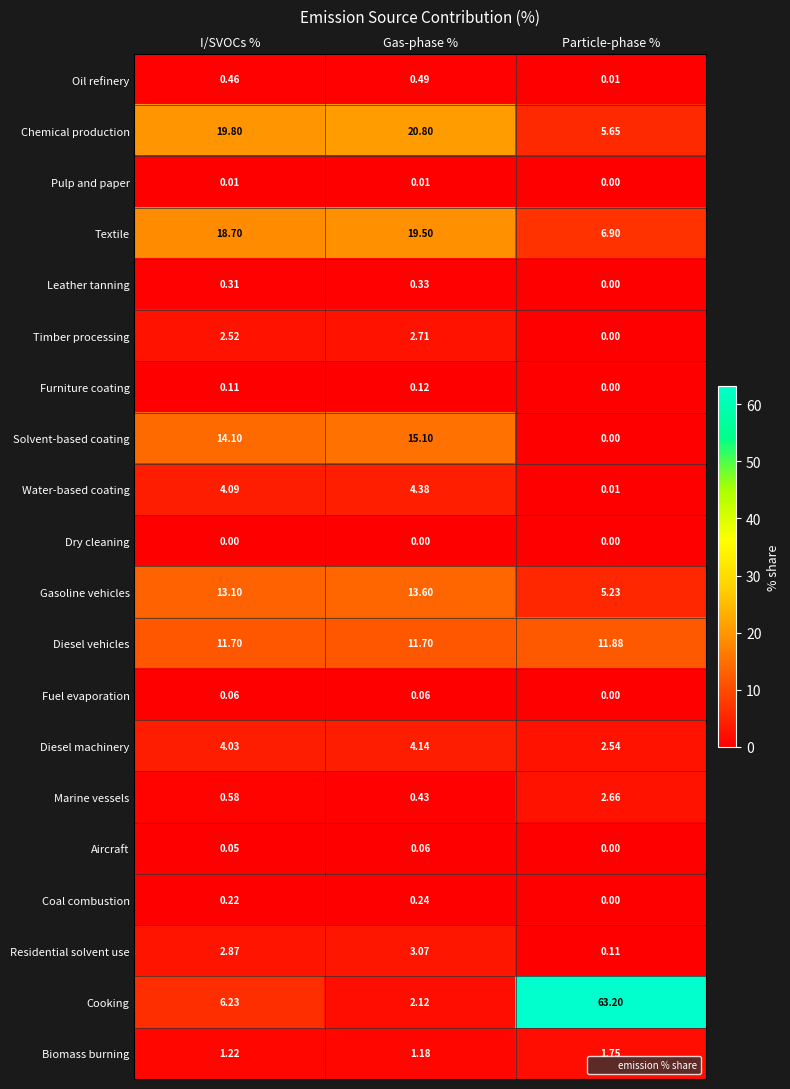

Which series has the largest total across all categories?

Cooking